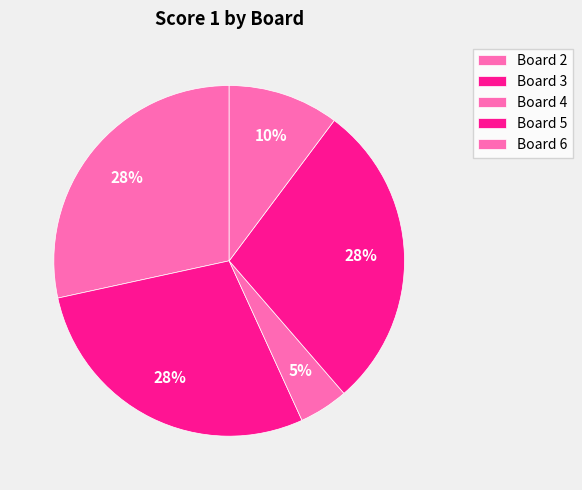

Does Board 4 account for over 50% of the chart?

No